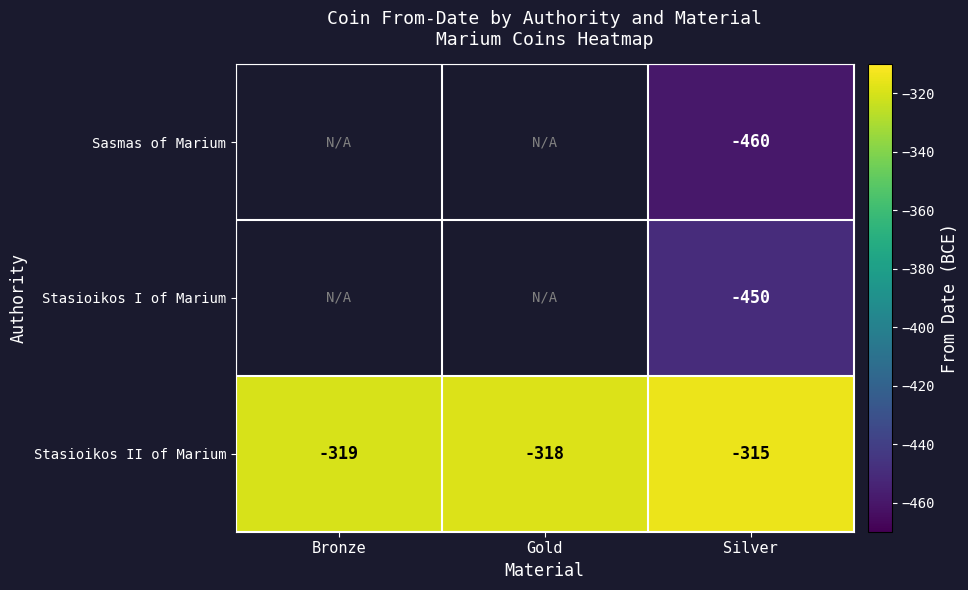

What is the difference between the maximum and minimum values in the Stasioikos II of Marium series?

4